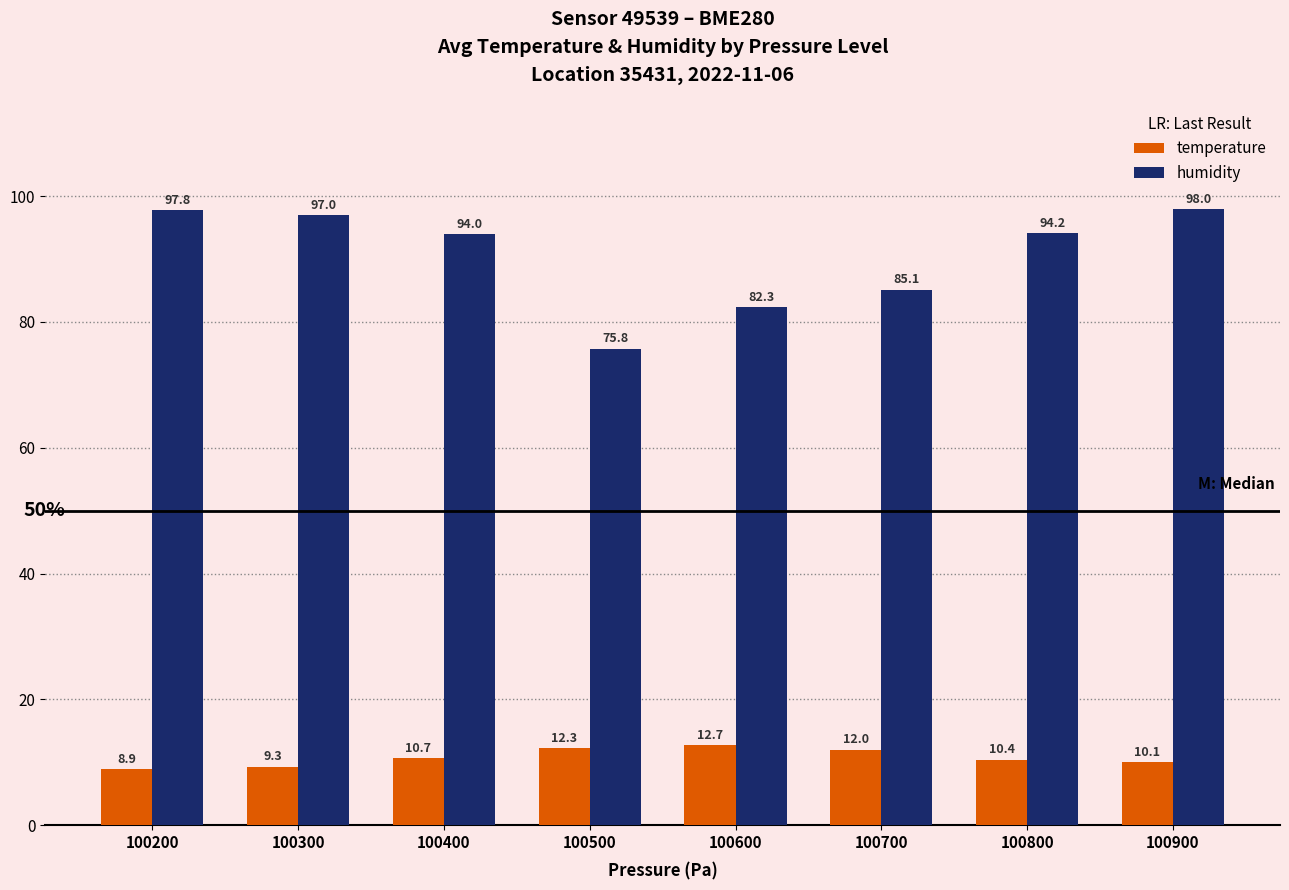

Which series has the largest range (max minus min)?

humidity